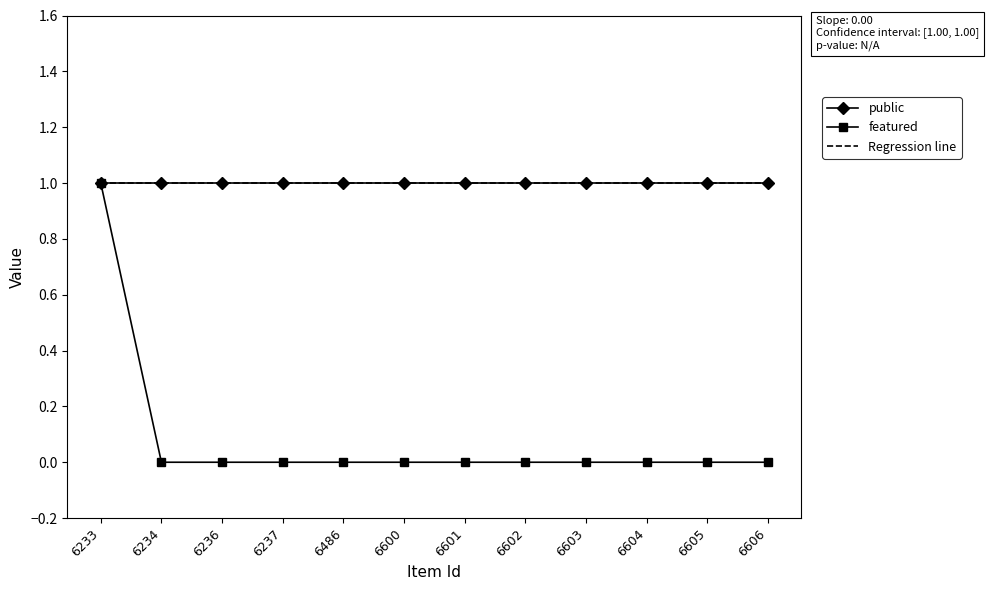

Reading left to right, transcribe all the data shown in this chart.

public: 1.0	1.0	1.0	1.0	1.0	1.0	1.0	1.0	1.0	1.0	1.0	1.0
featured: 1.0	0.0	0.0	0.0	0.0	0.0	0.0	0.0	0.0	0.0	0.0	0.0
Regression line: 1.0	1.0	1.0	1.0	1.0	1.0	1.0	1.0	1.0	1.0	1.0	1.0